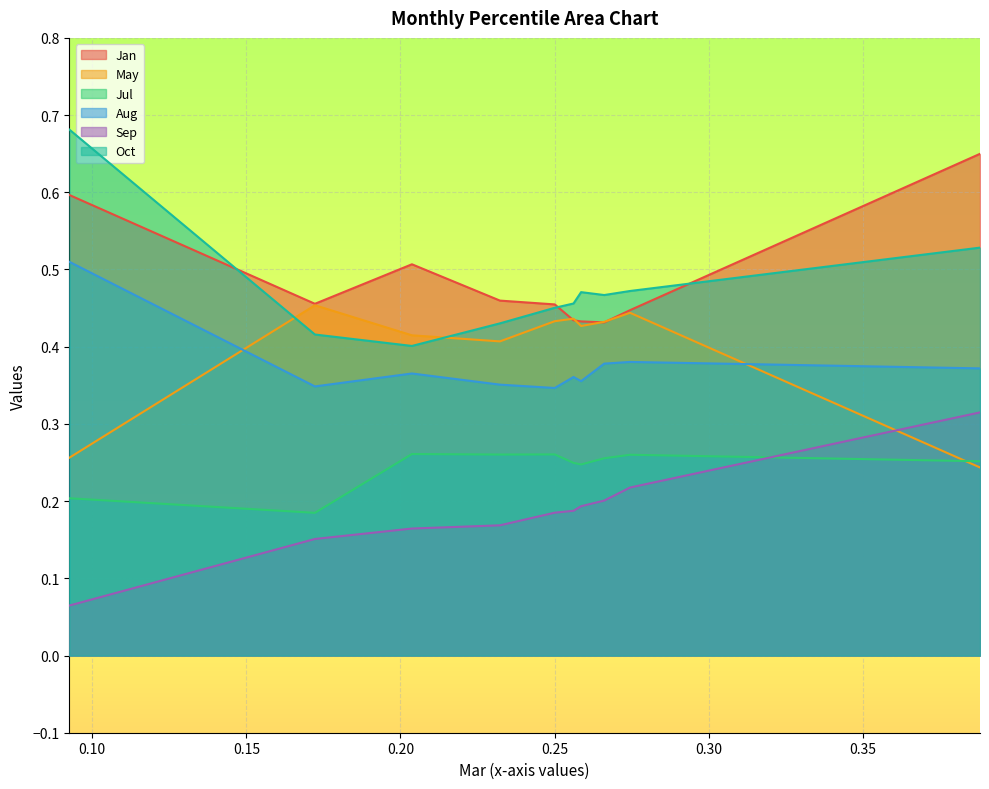

True or false: Sep has a value of 0.2 at pct55.

True